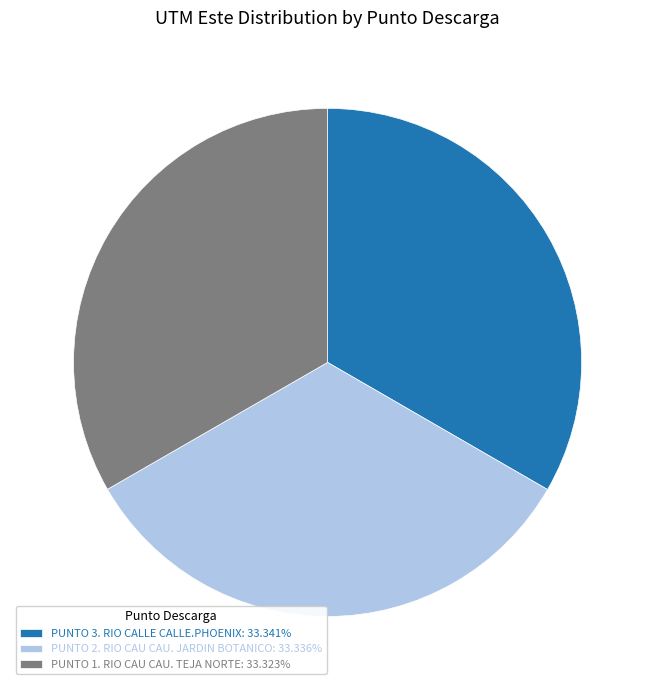

How many segments does this pie chart have?

3